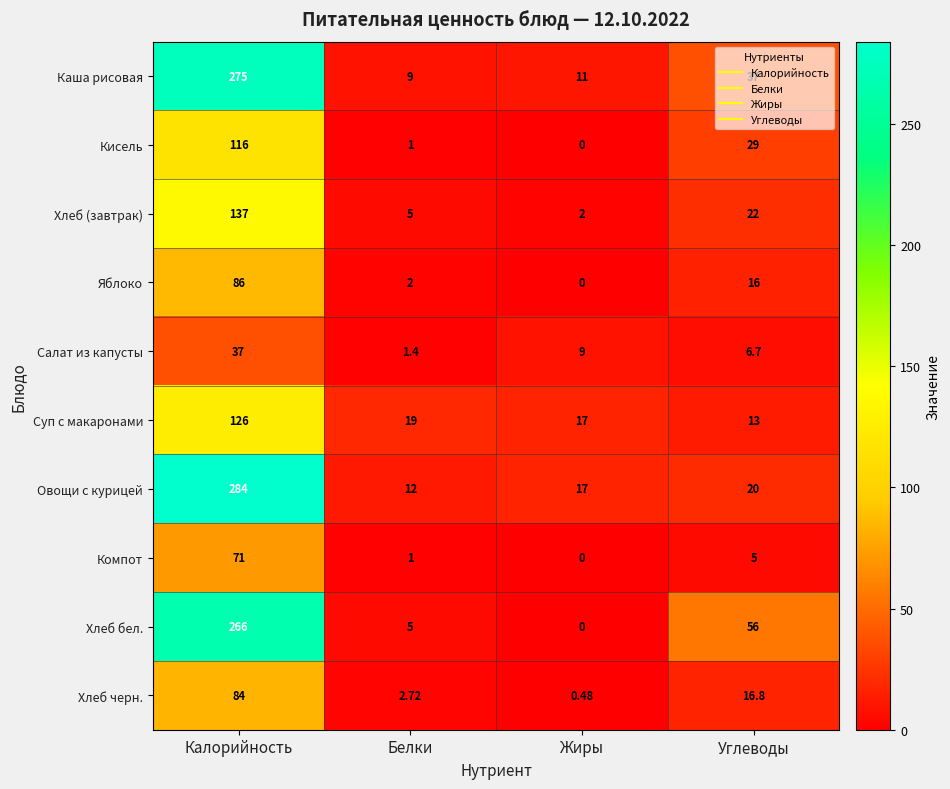

Where does the Яблоко series first go above 16?

Калорийность